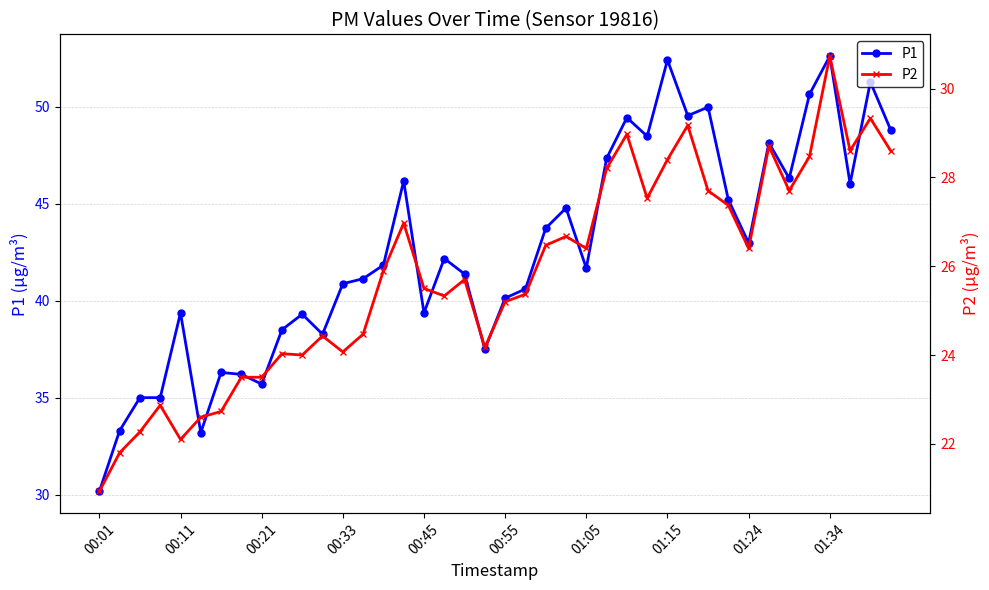

At which label does P1 reach its minimum?

00:01